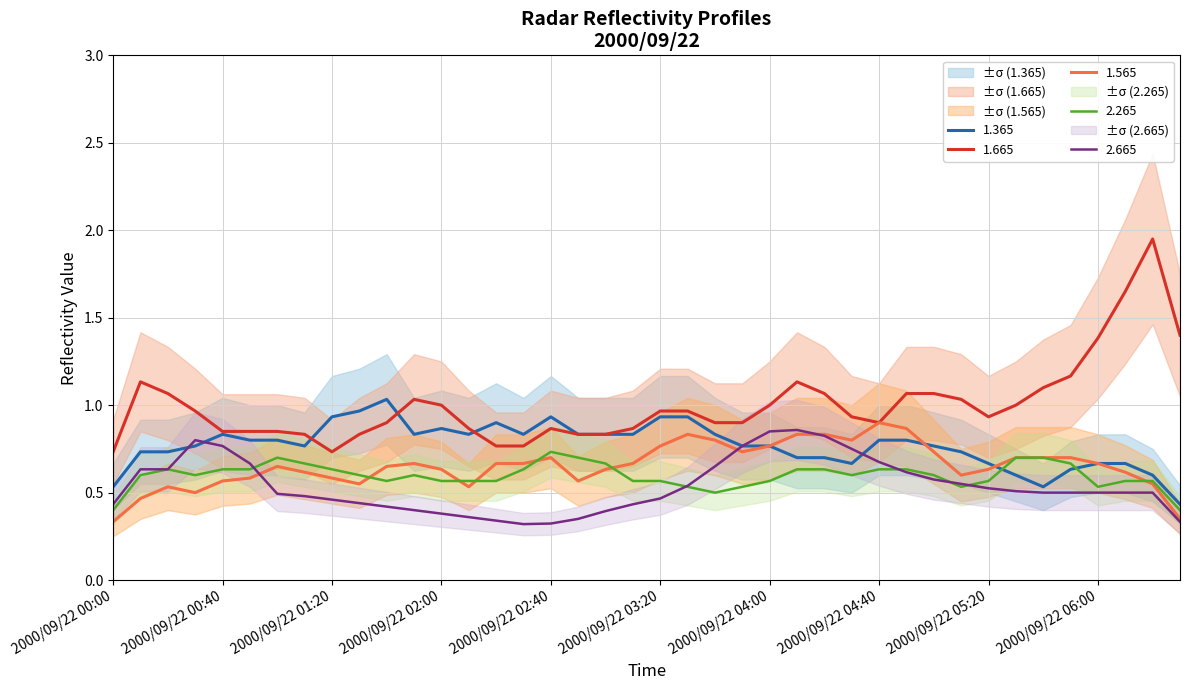

True or false: 2.265 and 1.665 intersect in this chart.

False